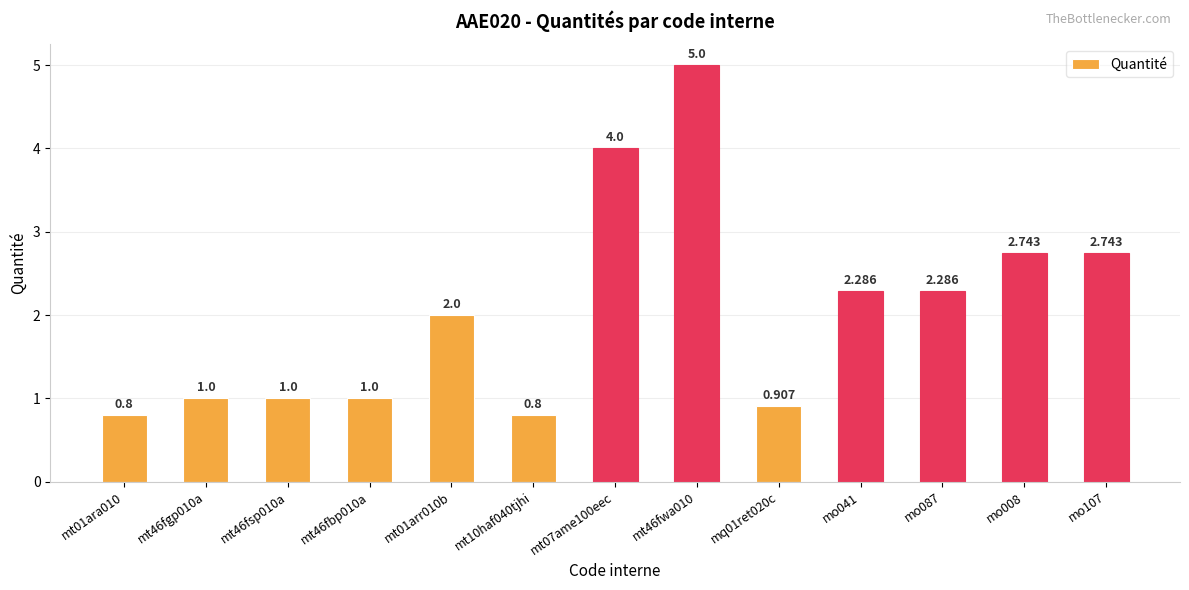

How many data points does each series have?

13